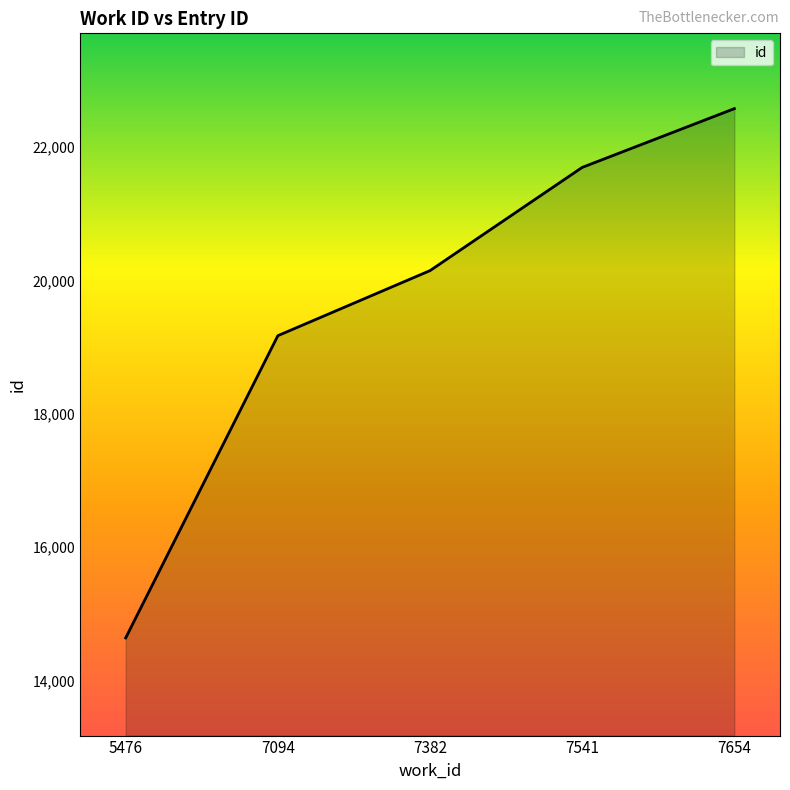

What is the greatest value displayed?

22573